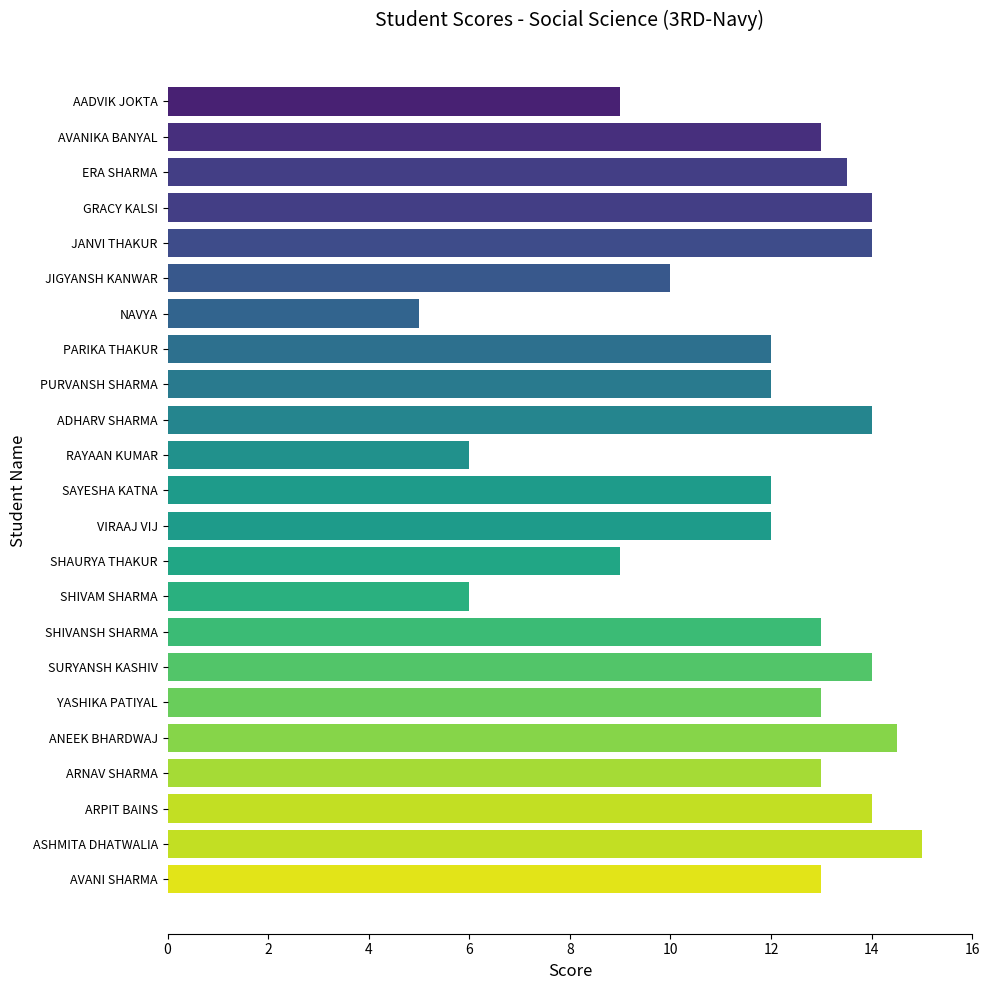

At which label is the value closest to 10?

JIGYANSH KANWAR